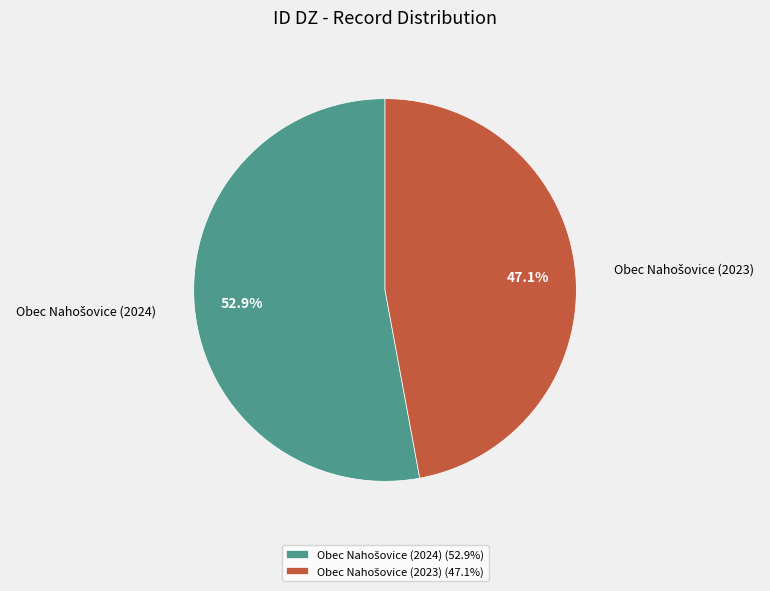

To the nearest percent, what is the average slice percentage?

50%